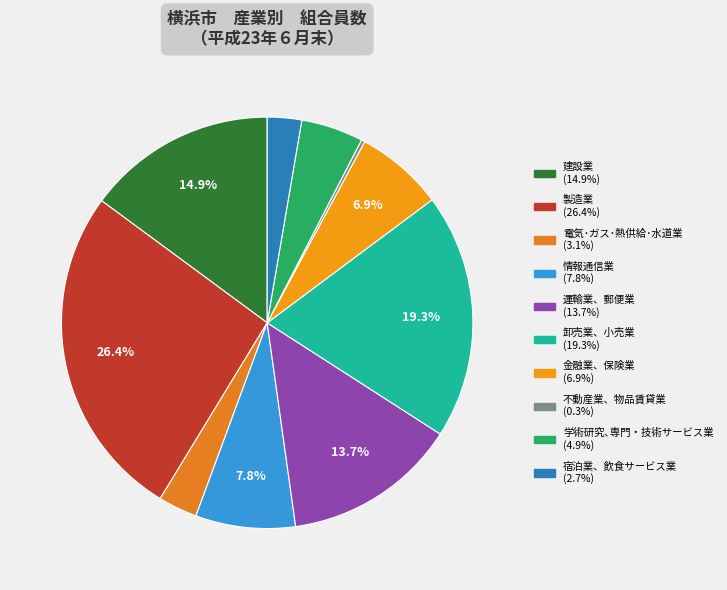

To the nearest percent, what percentage of the pie is 卸売業、小売業?

19%